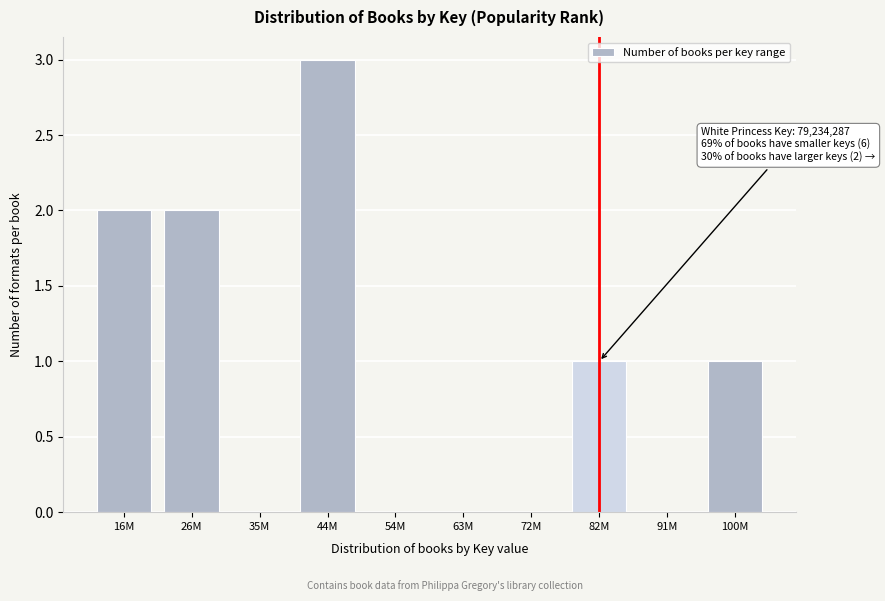

Reading left to right, list all the values displayed in this chart.

16M=2	26M=2	35M=0	44M=3	54M=0	63M=0	72M=0	82M=1	91M=0	100M=1